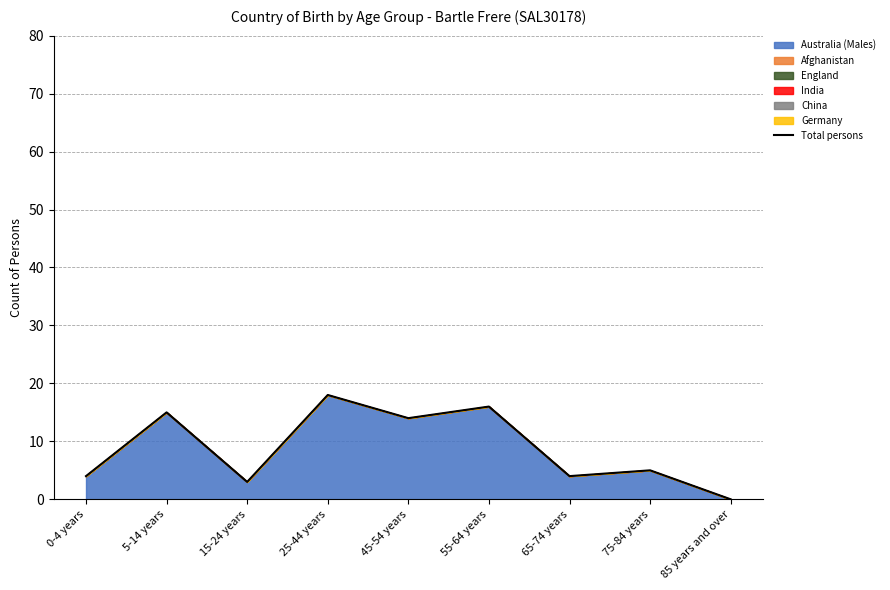

Reading left to right, what are all the values shown in this chart?

4	15	3	18	14	16	4	5	0